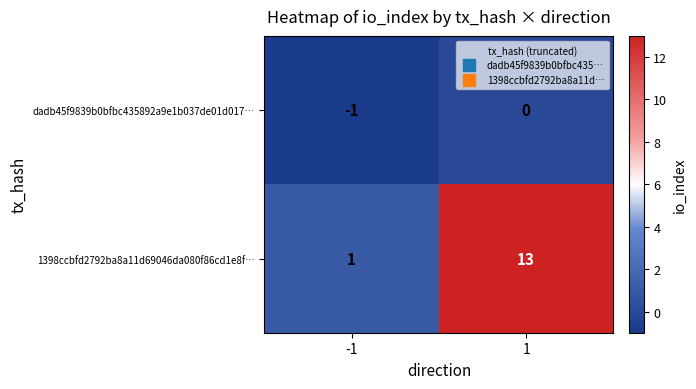

What is the difference between the maximum and minimum values in the 1398ccbfd2792ba8a11d69046da080f86cd1e8f… series?

12